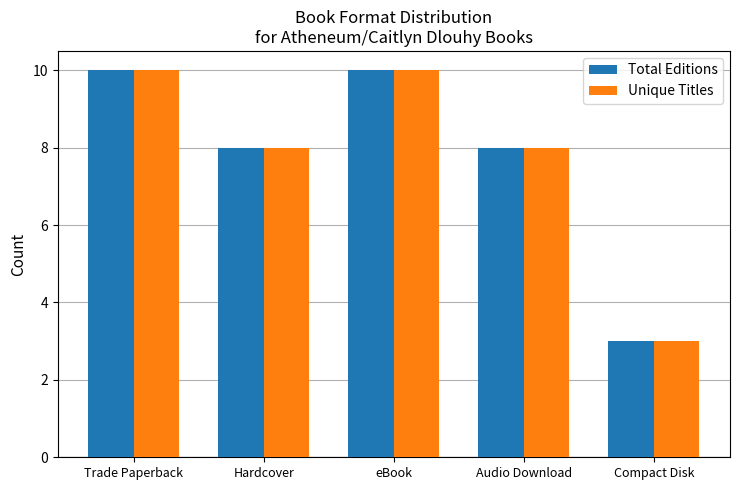

Count the number of data series in this chart.

2